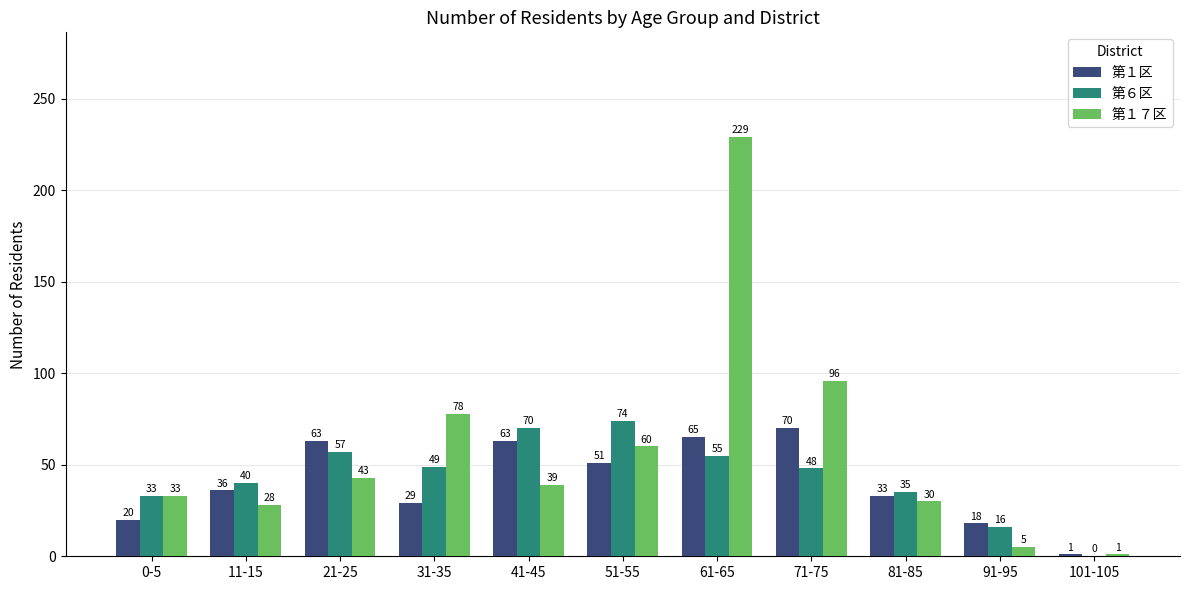

What is the sum of all 第１区 values?

449